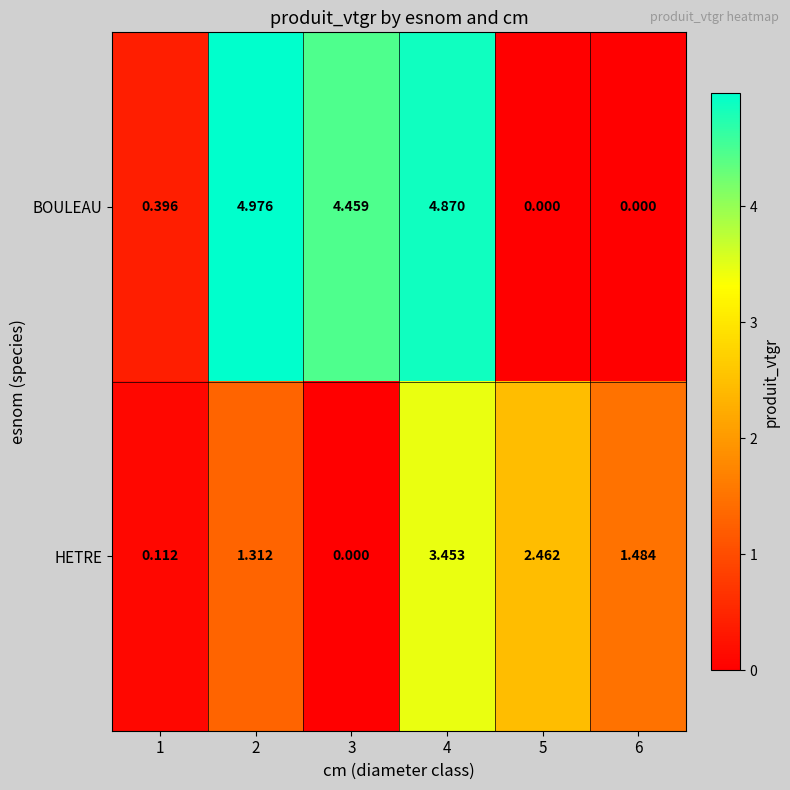

List the series in order of their peak value, lowest first.

HETRE, BOULEAU